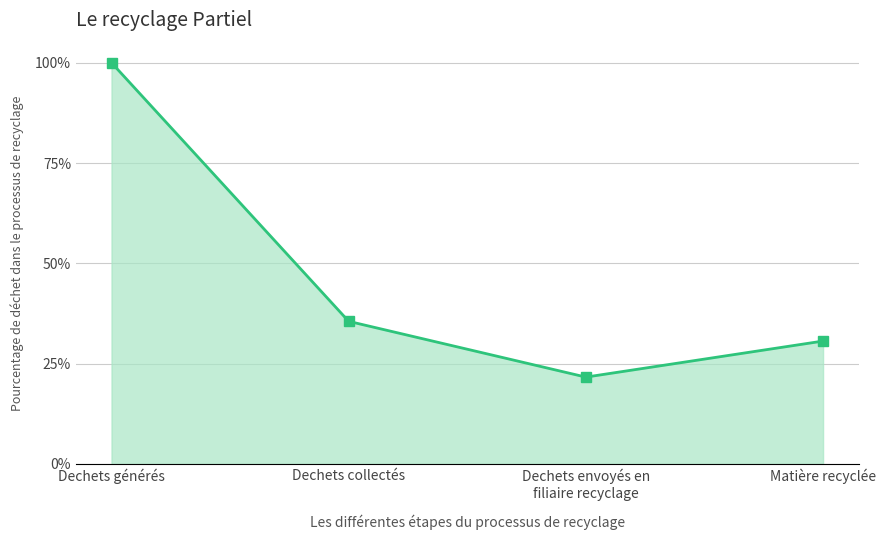

What is the label of the 1st point from the right?

Matière recyclée